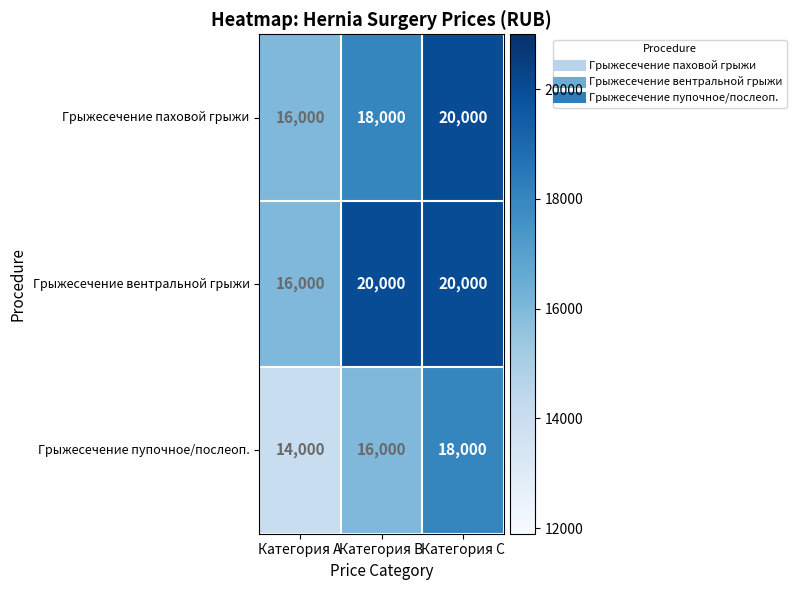

Which category has the lowest value across all series?

Категория A